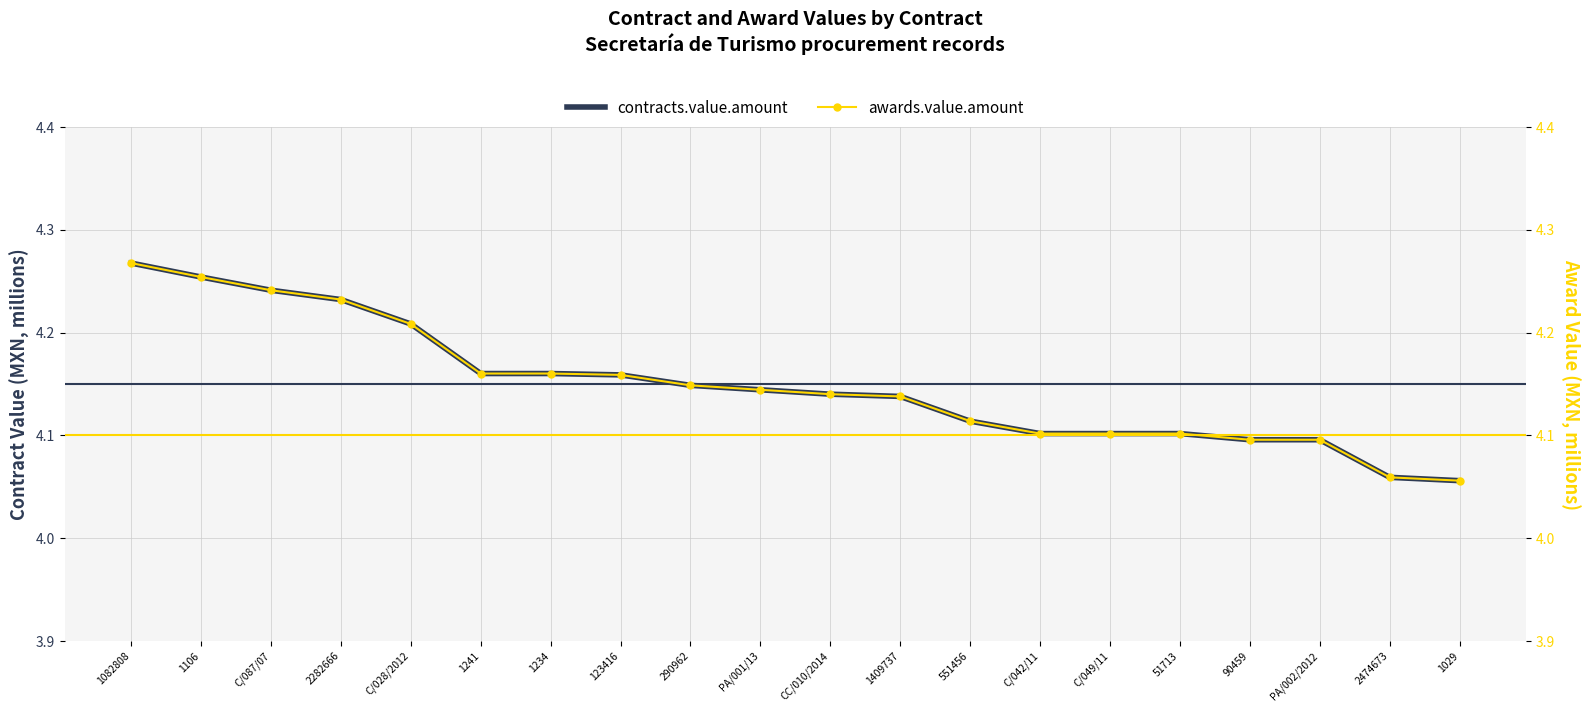

Between PA/002/2012 and 90459, which is larger?

PA/002/2012